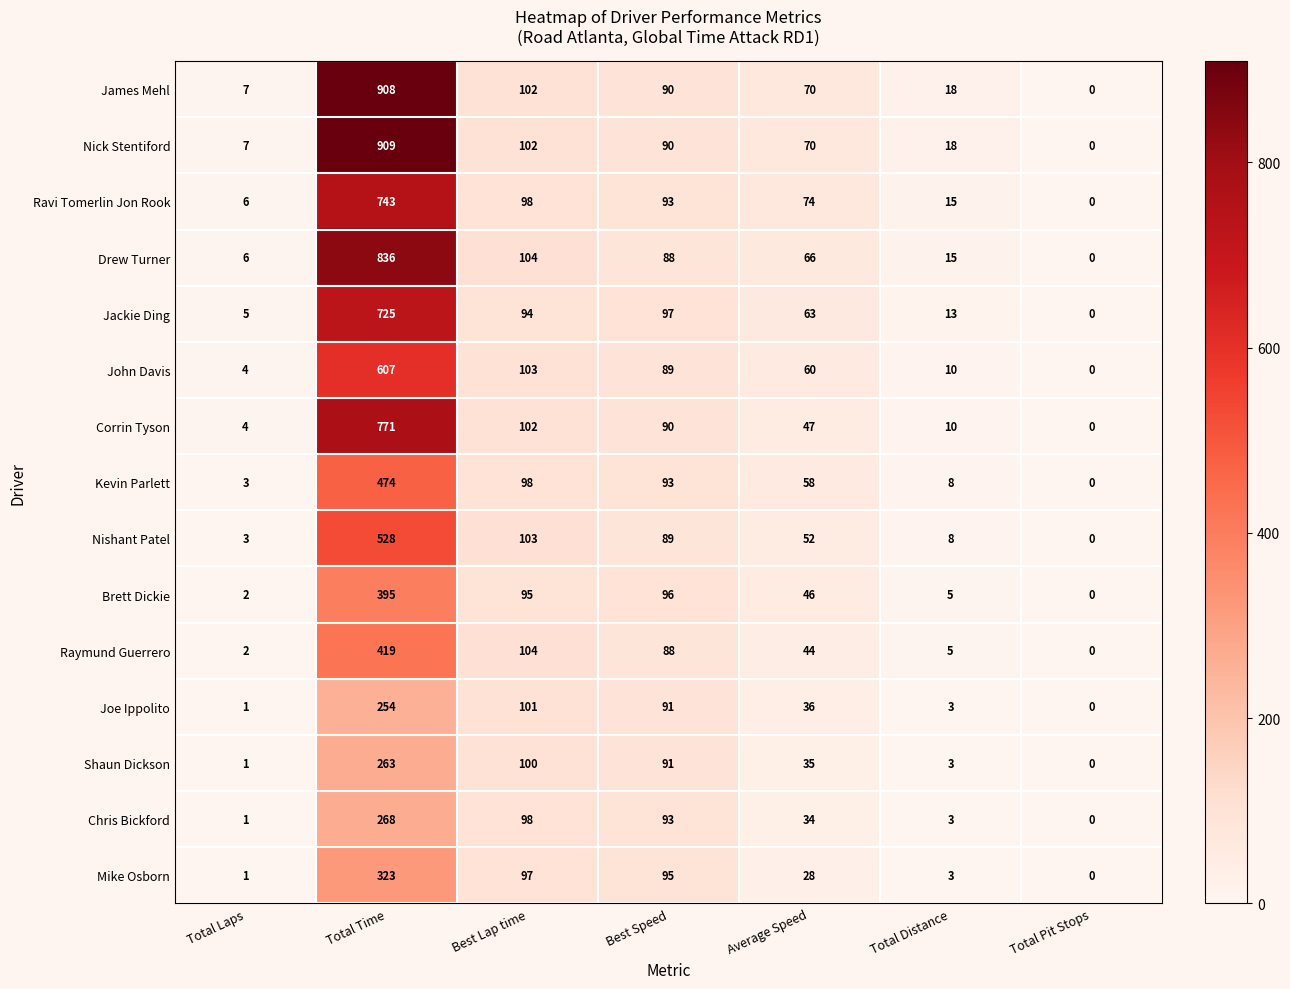

What is the difference between the Corrin Tyson values at Average Speed and Total Distance?

37